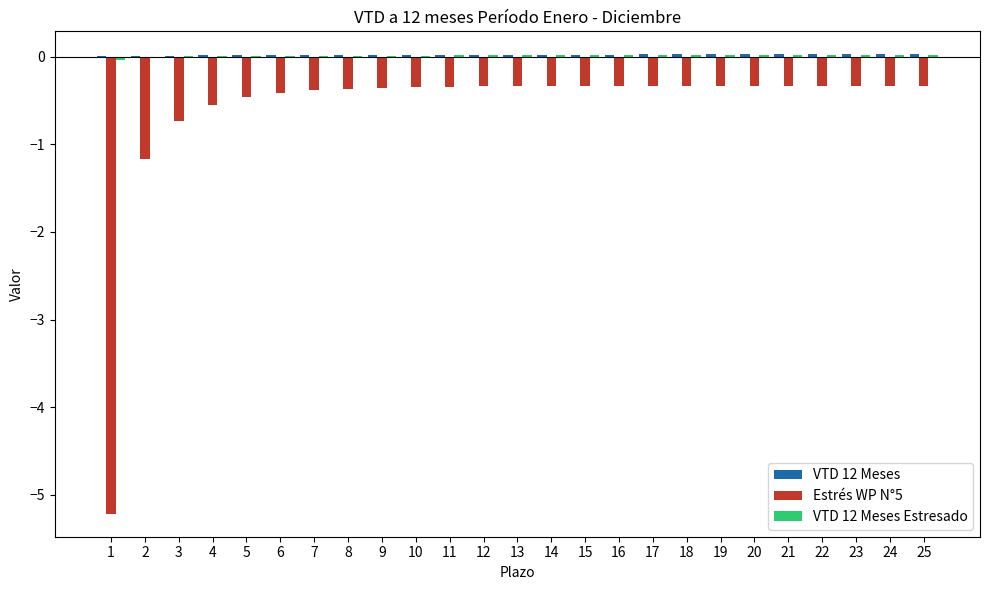

Is it true that Estrés WP N°5 equals -0.2 at 16?

False